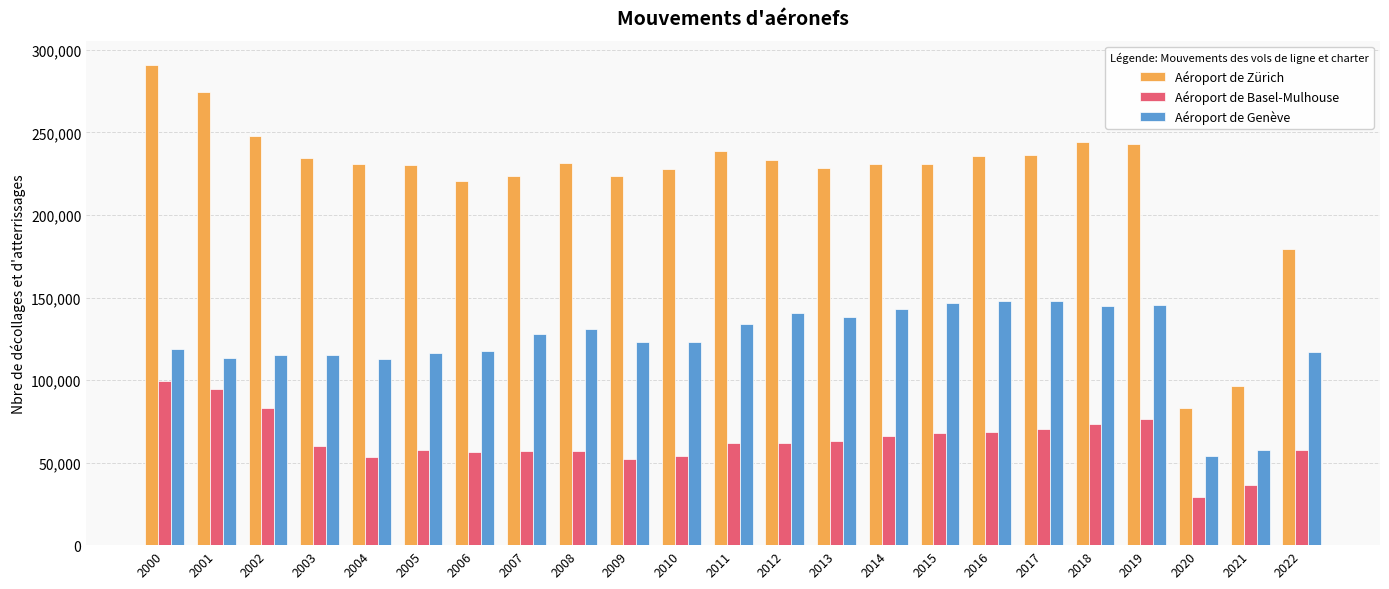

What is the difference between the highest and lowest values at 2018?

171205